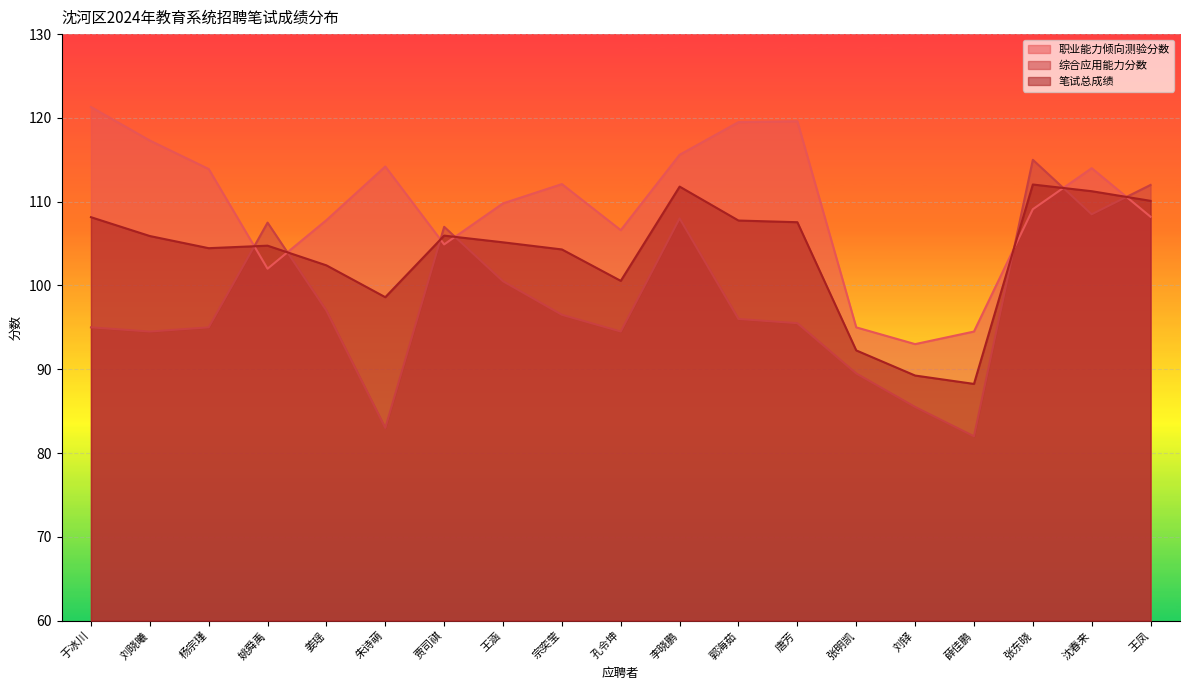

What is the difference between the second highest and second lowest values in the 笔试总成绩 series?

22.5